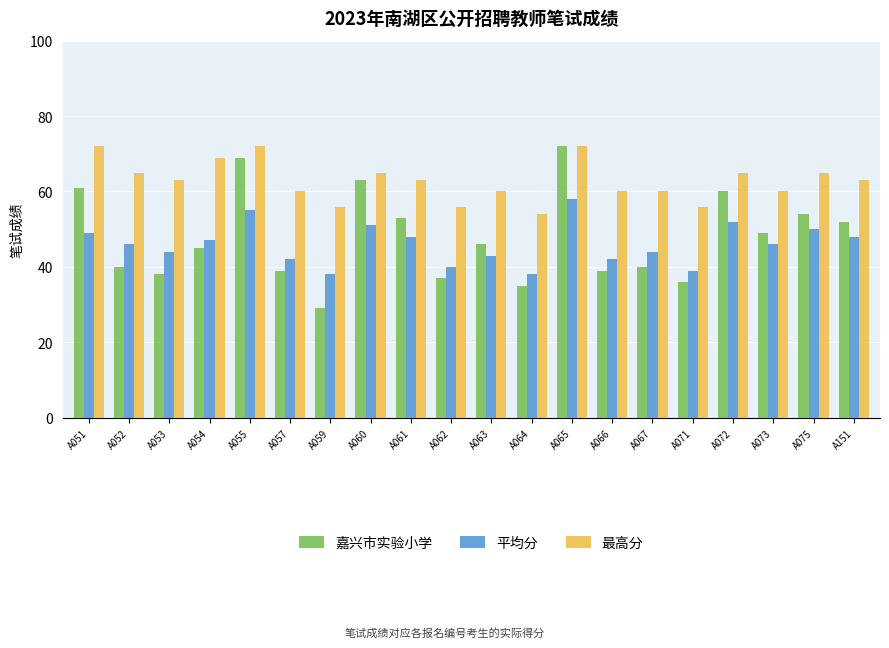

What is the total value across all series at A071?

131